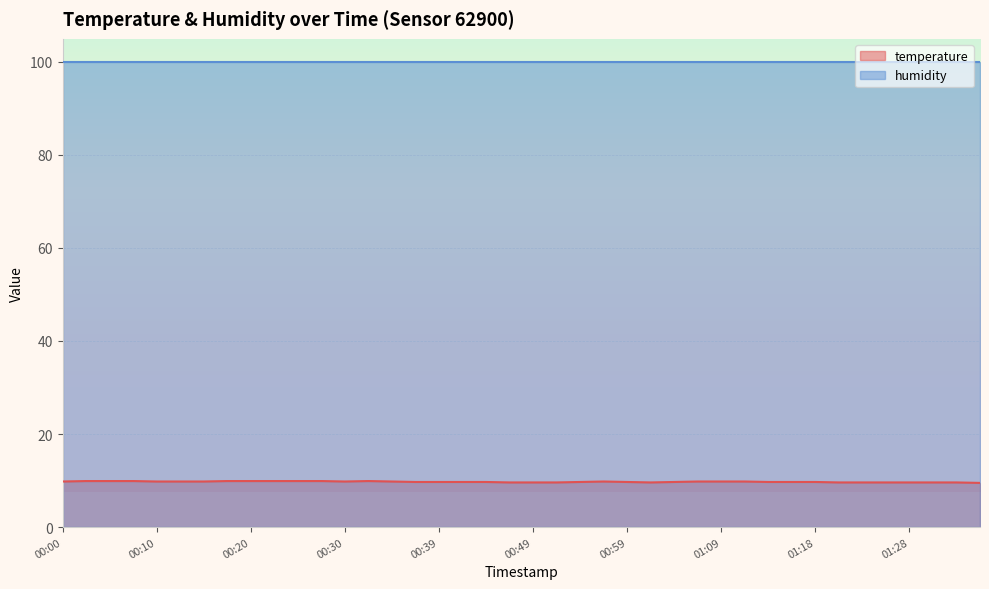

What is the total value across all series at 00:59?

109.6